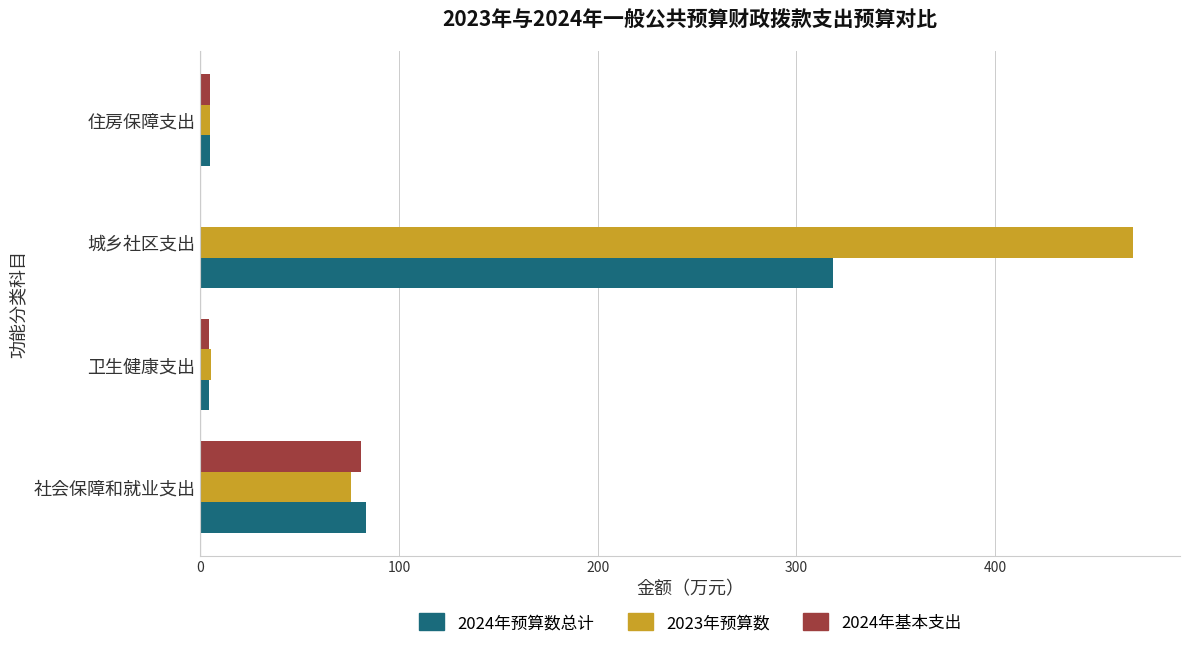

The 2024年预算数总计 series shows 83.4 at 社会保障和就业支出. True or false?

True